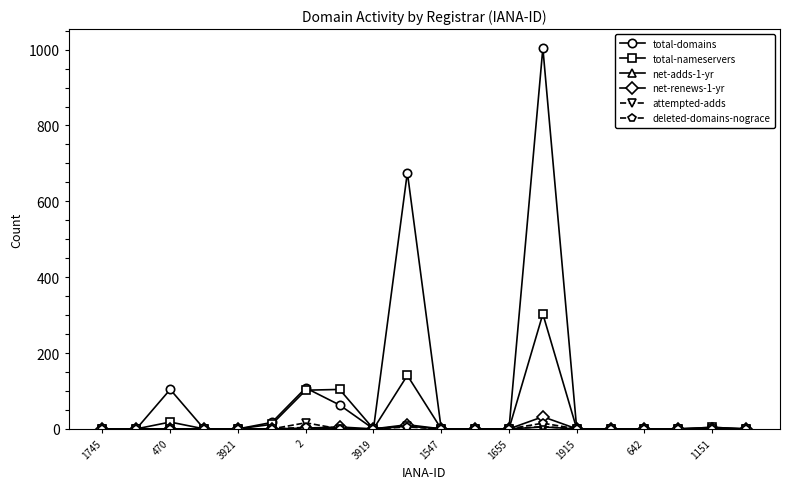

Which series has the largest range (max minus min)?

total-domains